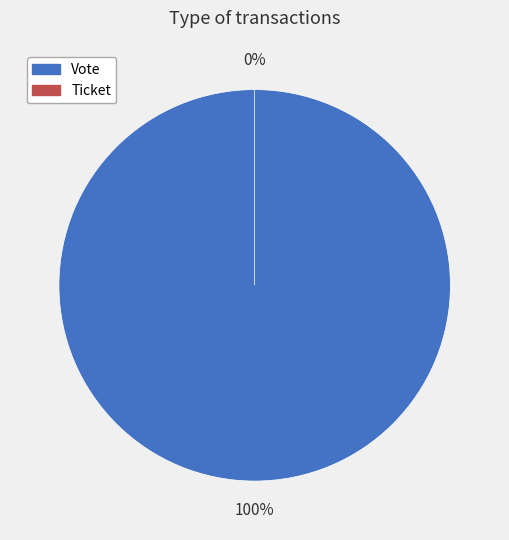

Rank the categories by value from highest to lowest.

Vote, Ticket